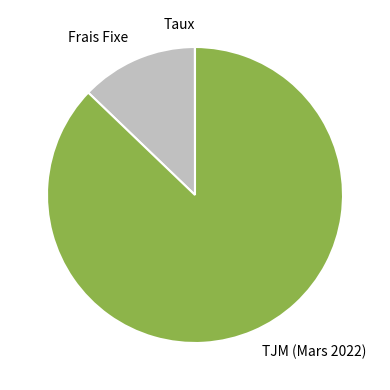

Between TJM (Mars 2022) and Frais Fixe, which is larger?

TJM (Mars 2022)